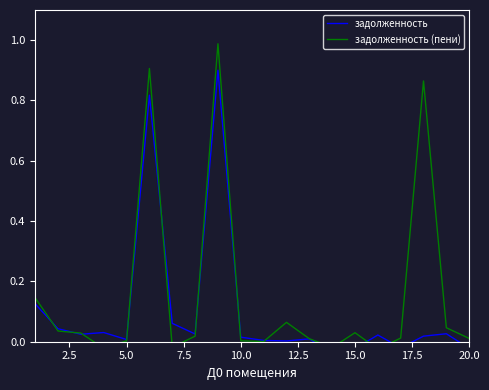

The задолженность series shows 0.3 at 12.5. True or false?

False